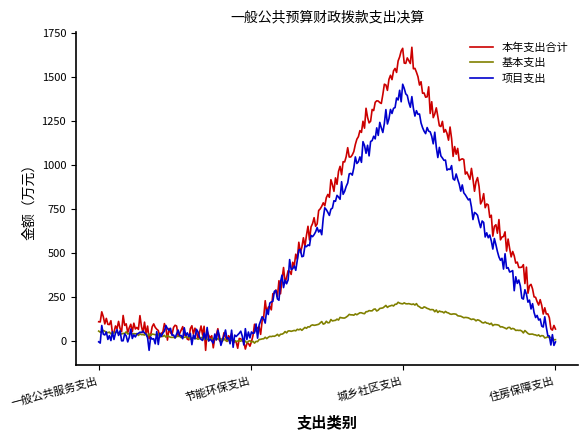

What is the highest value of the 基本支出 series?

221.6